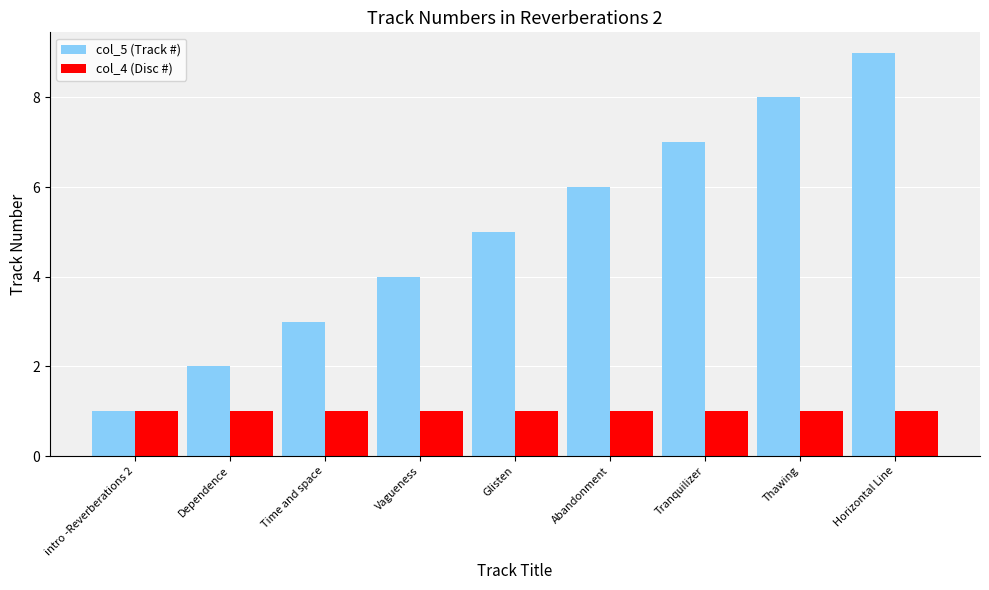

Does the chart contain stacked bars?

No